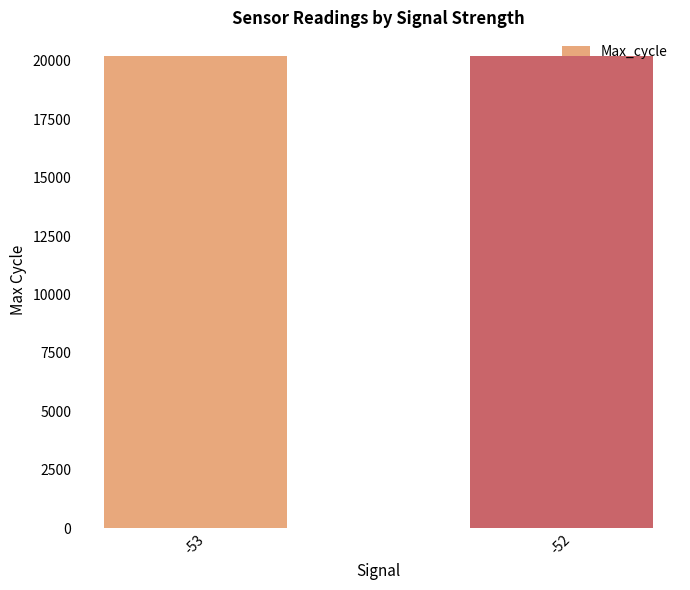

What is the ratio of the value at -53 to the value at -52?

1.0